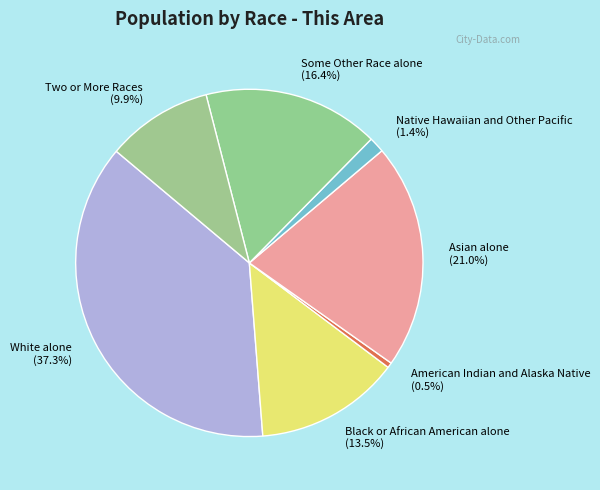

What percentage is the Two or More Races slice, to the nearest percent?

10%